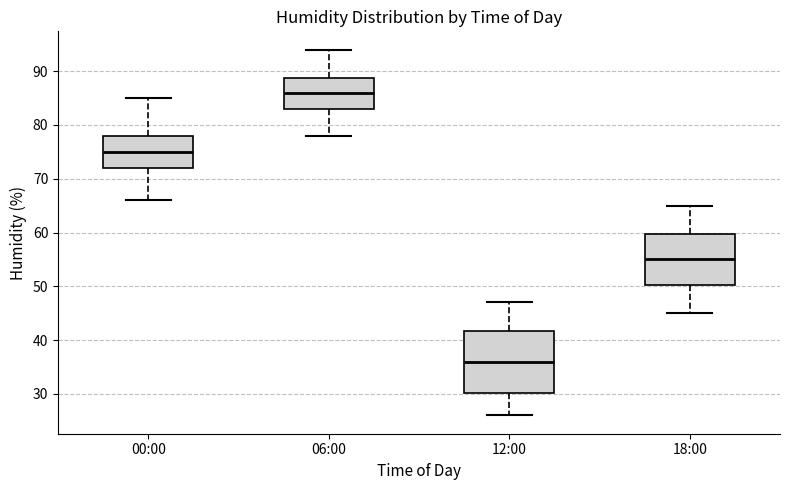

Reading left to right, read every box against the y-axis: the position of its median line, the range the box covers, and the ends of its whiskers. The values are not printed on the chart, so give them approximately, as read against the axis.

00:00: median 75, box 72 to 78, whiskers 66 to 85
06:00: median 86, box 83 to 89, whiskers 78 to 94
12:00: median 36, box 30 to 42, whiskers 26 to 47
18:00: median 55, box 50 to 60, whiskers 45 to 65